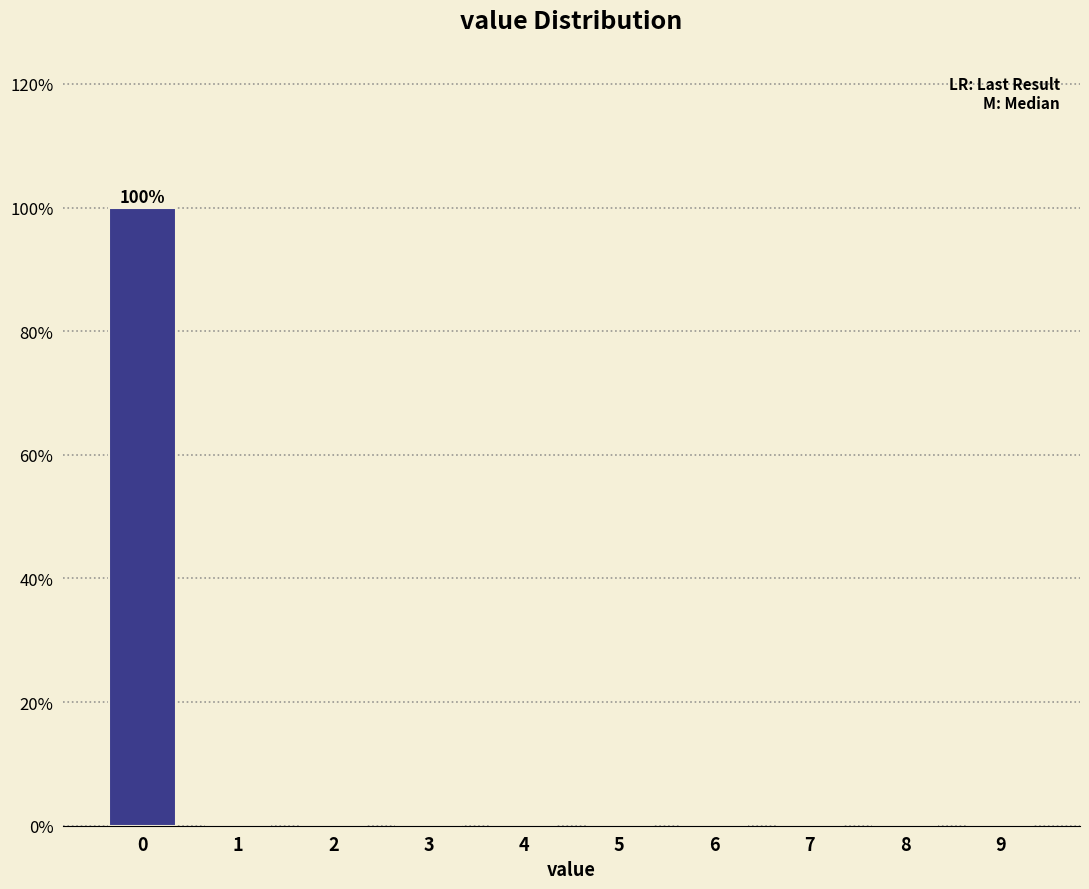

Reading left to right, list all the values displayed in this chart.

0=100	1=0	2=0	3=0	4=0	5=0	6=0	7=0	8=0	9=0